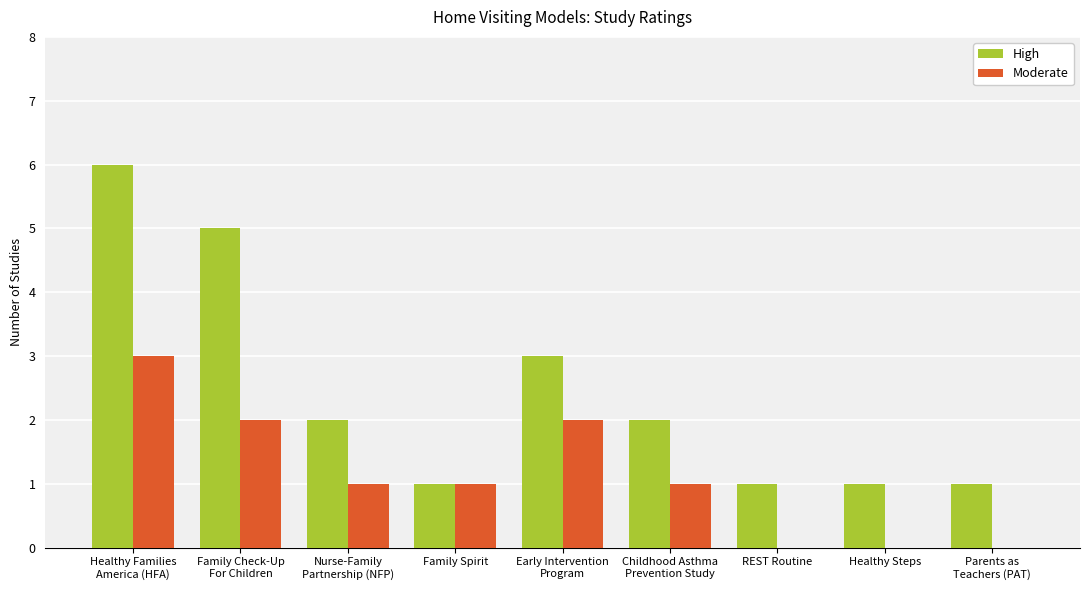

Reading right to left, list all the values displayed in this chart.

High: Parents as
Teachers (PAT)=1	Healthy Steps=1	REST Routine=1	Childhood Asthma
Prevention Study=2	Early Intervention
Program=3	Family Spirit=1	Nurse-Family
Partnership (NFP)=2	Family Check-Up
For Children=5	Healthy Families
America (HFA)=6
Moderate: Parents as
Teachers (PAT)=0	Healthy Steps=0	REST Routine=0	Childhood Asthma
Prevention Study=1	Early Intervention
Program=2	Family Spirit=1	Nurse-Family
Partnership (NFP)=1	Family Check-Up
For Children=2	Healthy Families
America (HFA)=3